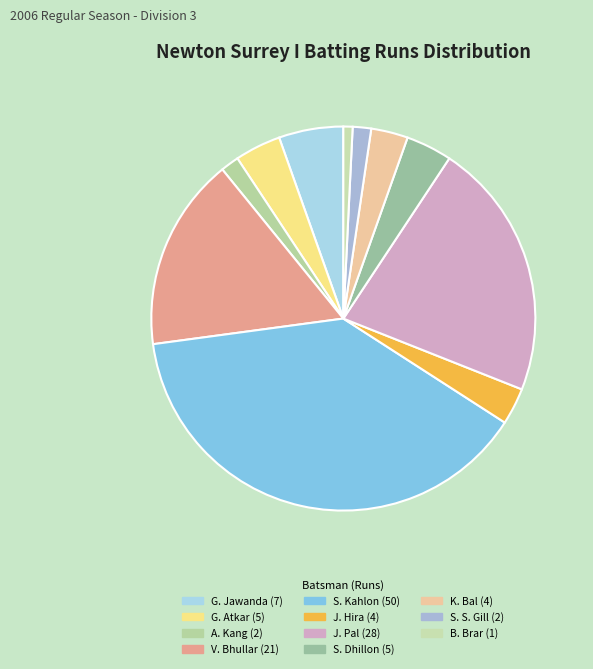

Which category has the smallest portion of the pie?

Beant Brar